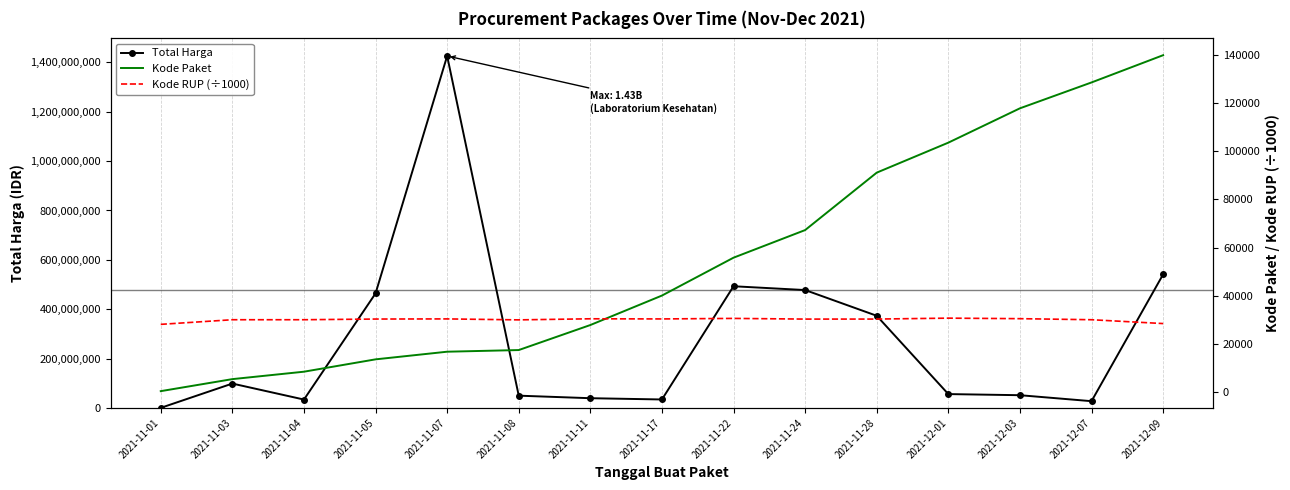

At which category does the chart reach its minimum across all series?

2021-11-01